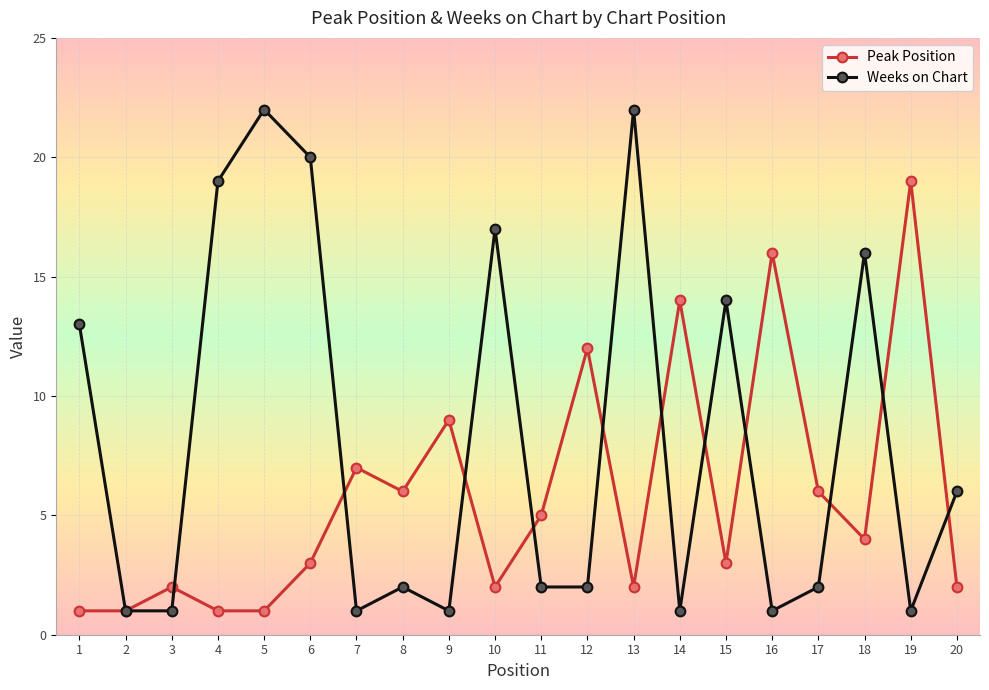

Is this an area chart (filled region under the line)?

No